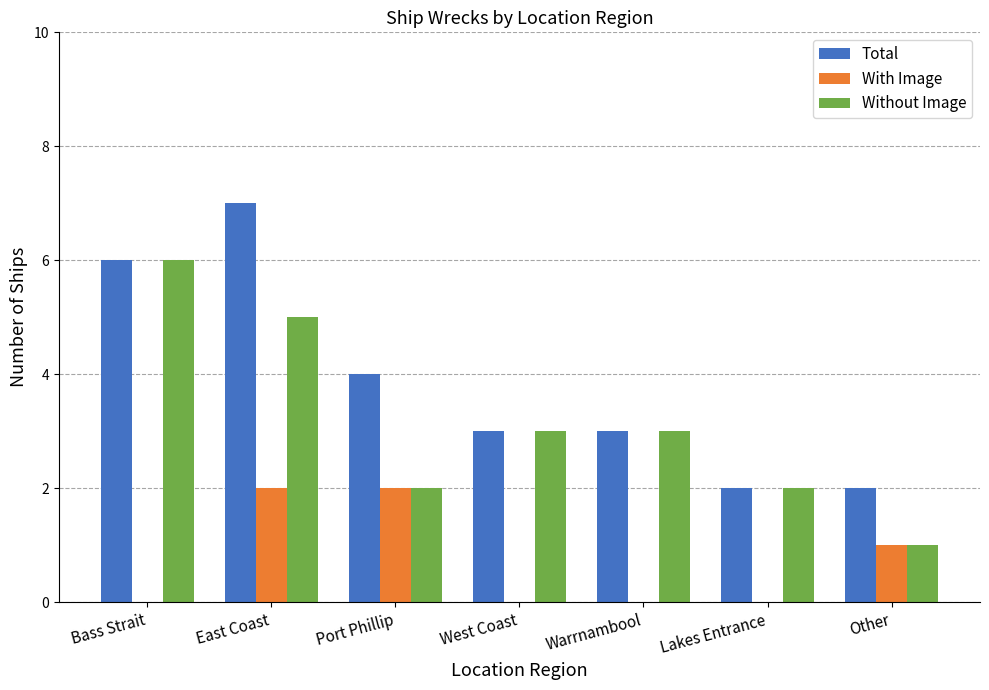

What is the approximate value of Total at Bass Strait?

6